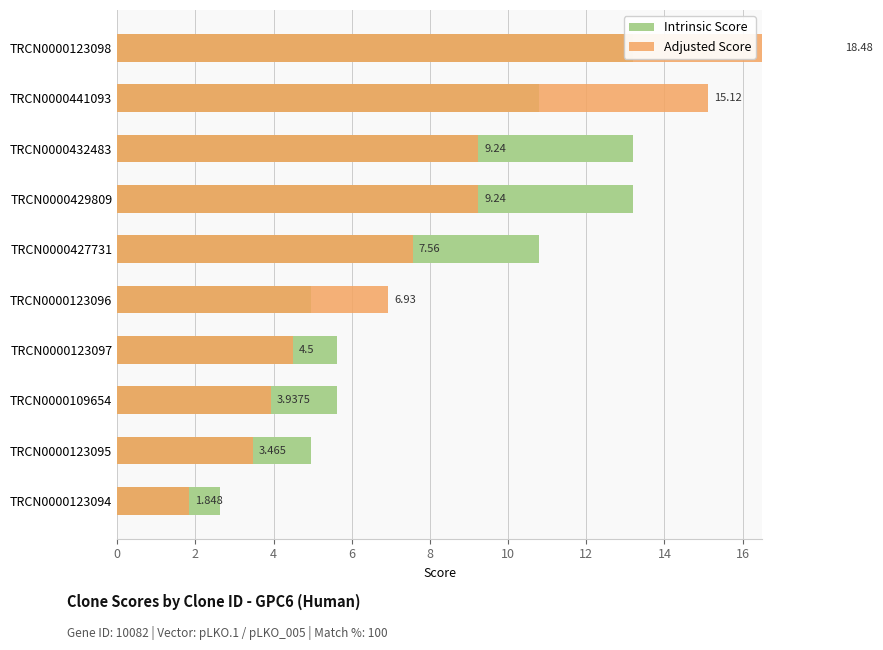

How many bars are there in each group?

2